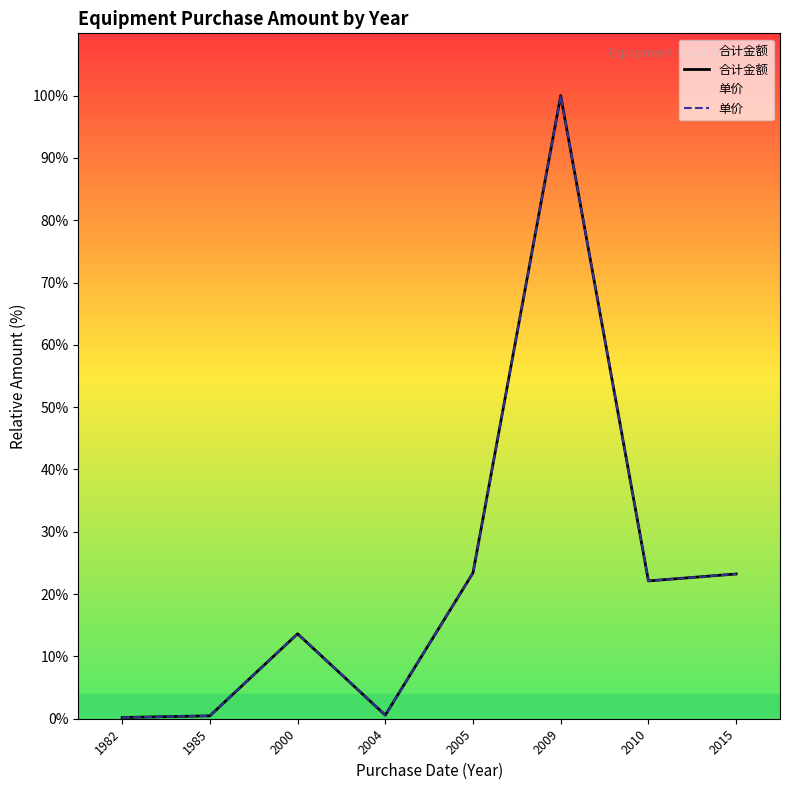

What is the minimum value shown in the chart?

0.2